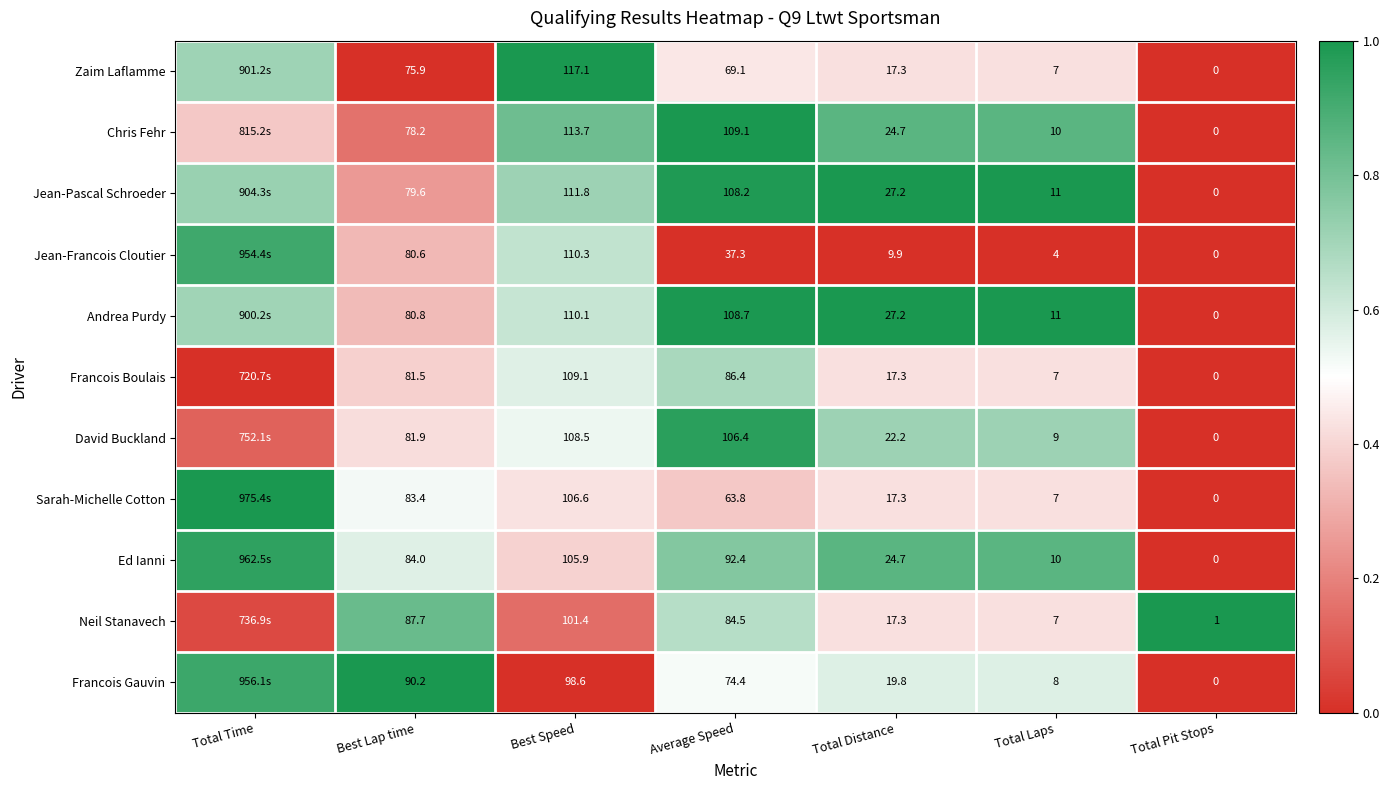

Is the value of Ed Ianni at Best Lap time greater than the value of Sarah-Michelle Cotton at Best Lap time?

Yes